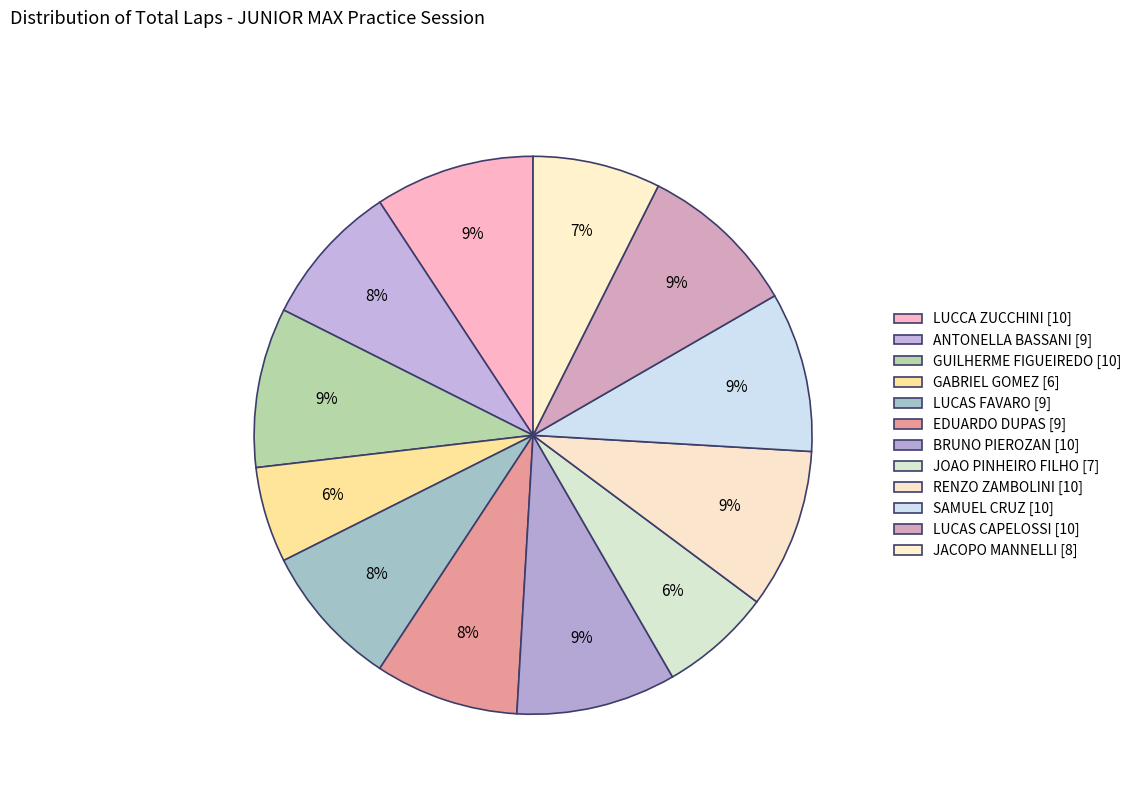

The JOAO PINHEIRO FILHO slice represents 1% of the pie. True or false?

False